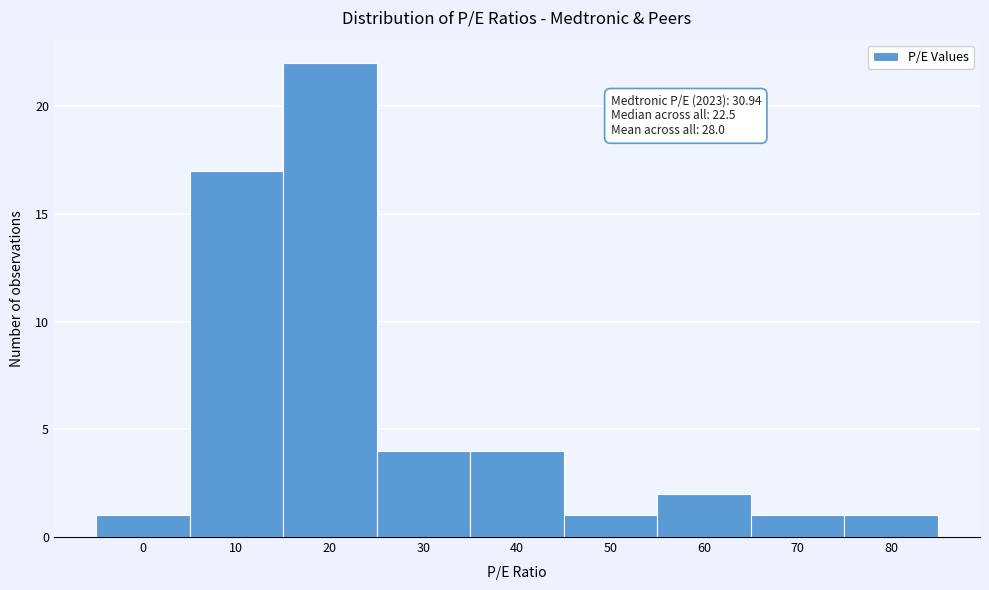

Reading left to right, list all the values displayed in this chart.

0=1	10=17	20=22	30=4	40=4	50=1	60=2	70=1	80=1